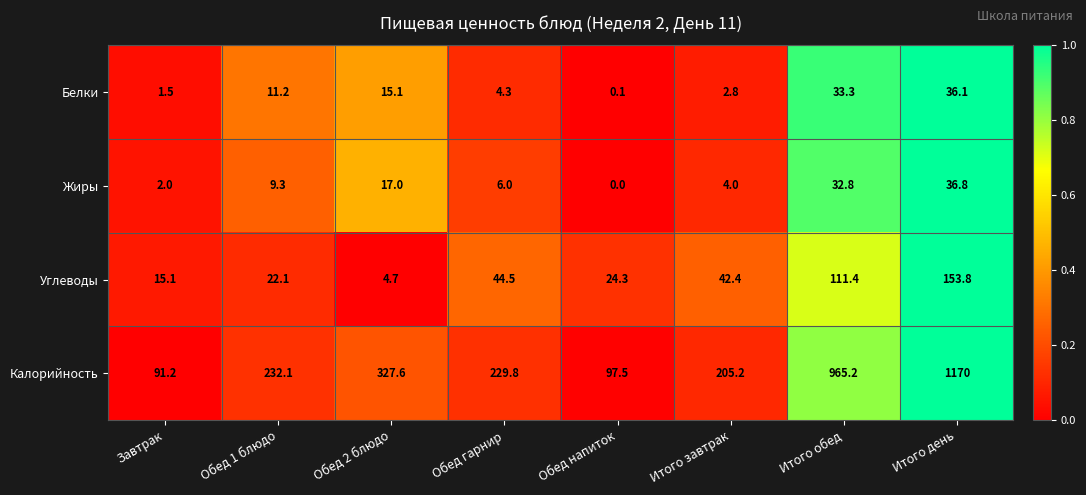

What is the spread (max minus min) of values at Обед гарнир?

225.5